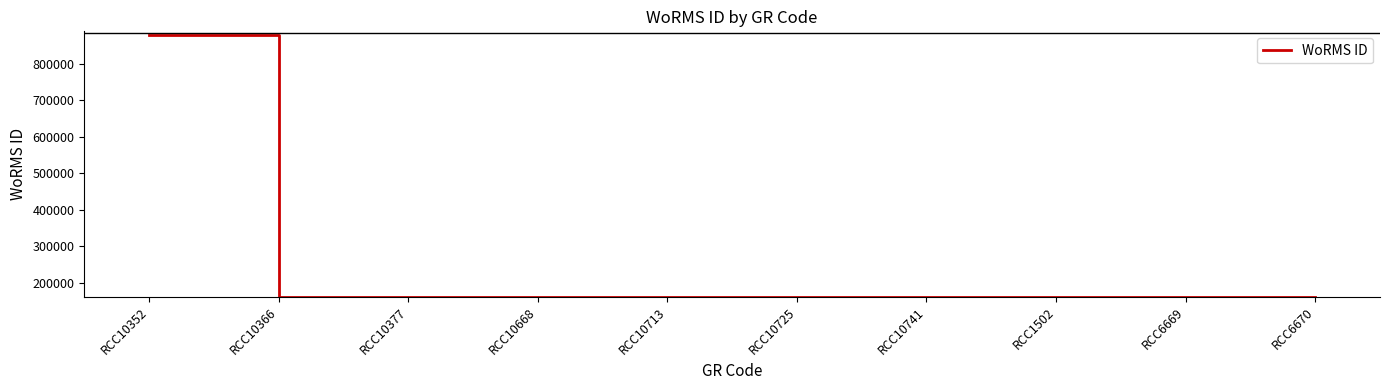

What is the ratio of the value at RCC10668 to the value at RCC10725?

1.0